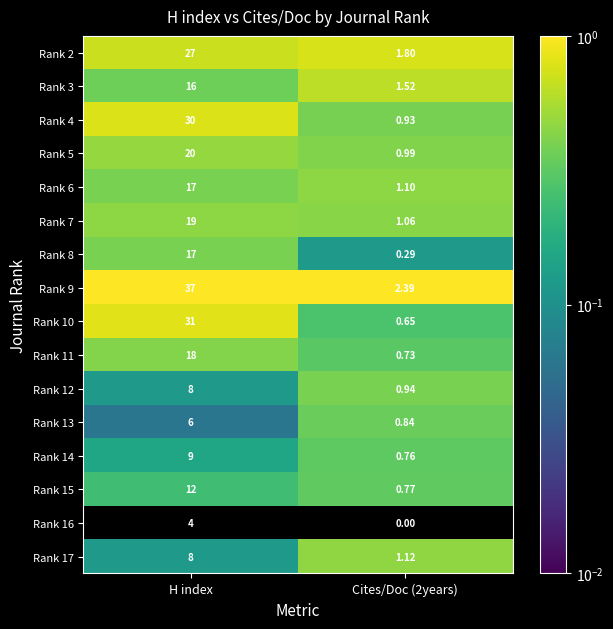

Is the value of Rank 17 at H index greater than the value of Rank 12 at Cites/Doc (2years)?

Yes